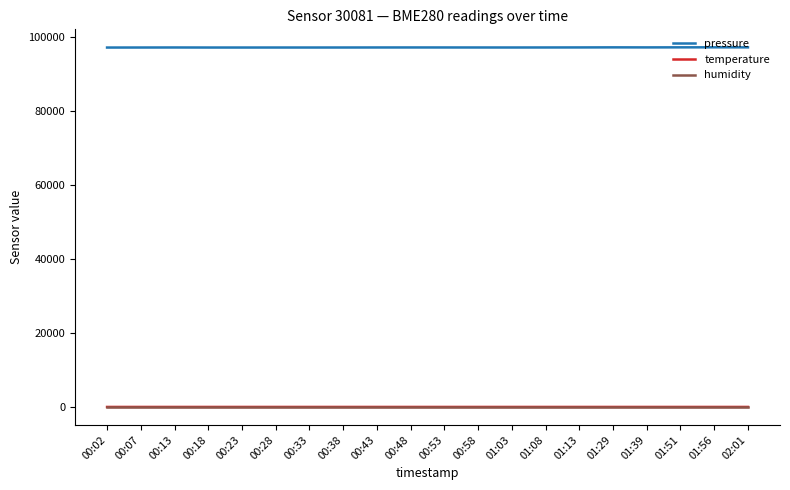

What is the difference between the highest and lowest values at 01:29?

97121.4